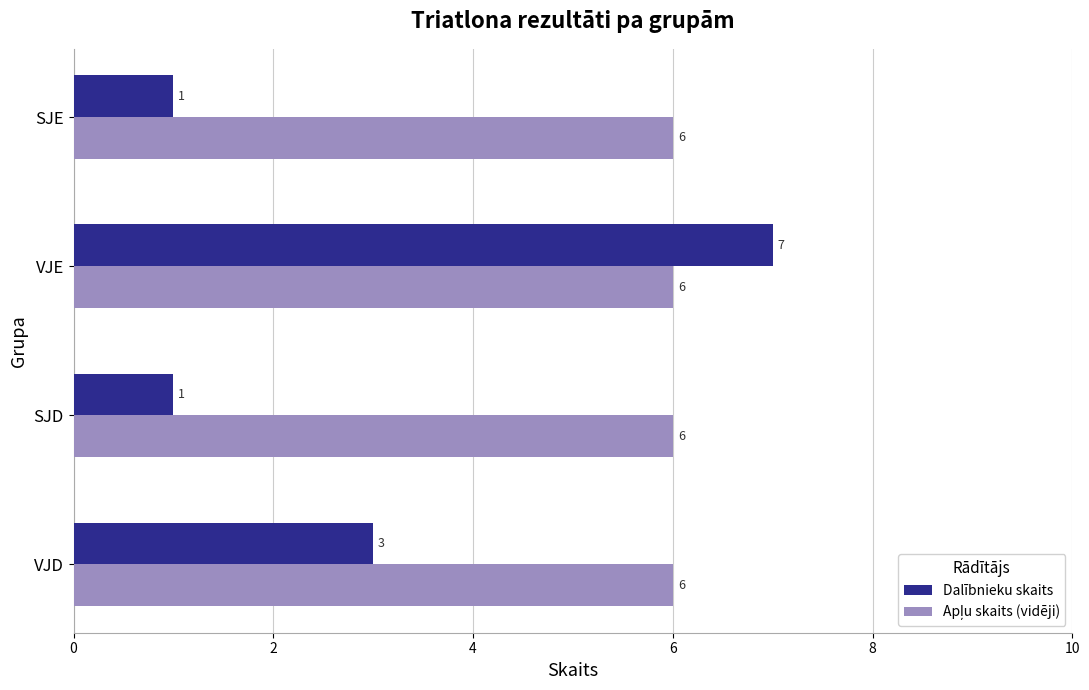

True or false: Dalībnieku skaits has a value of 3 at VJD.

True